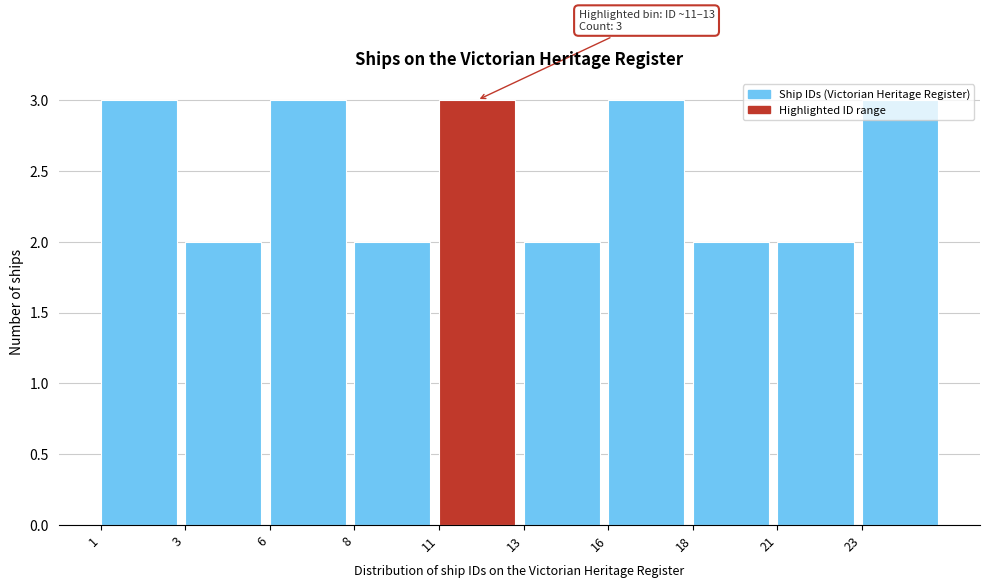

Approximately how many times larger is the value at 3 compared to 8?

1.0